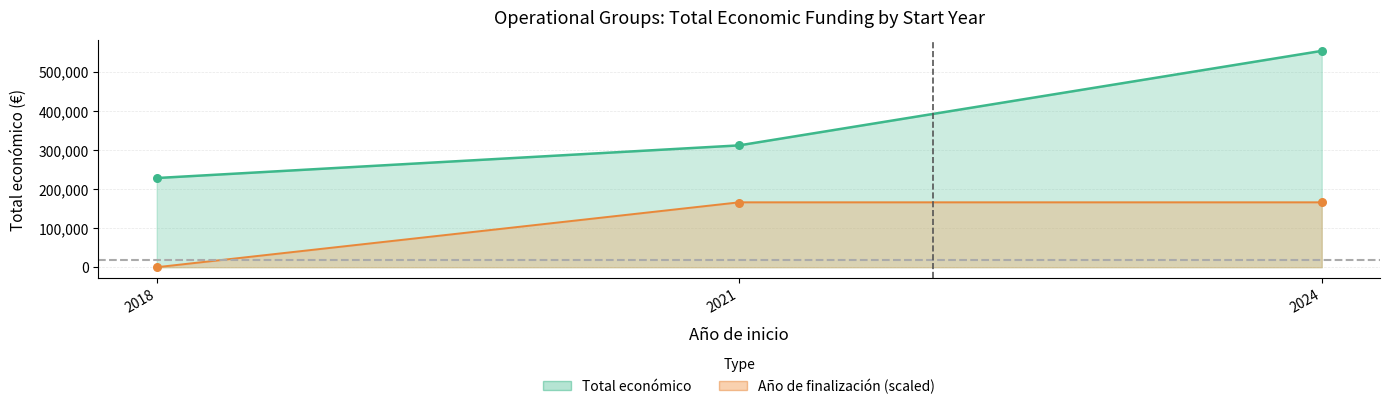

What is the ratio of the value at 2024 to the value at 2018?

2.4